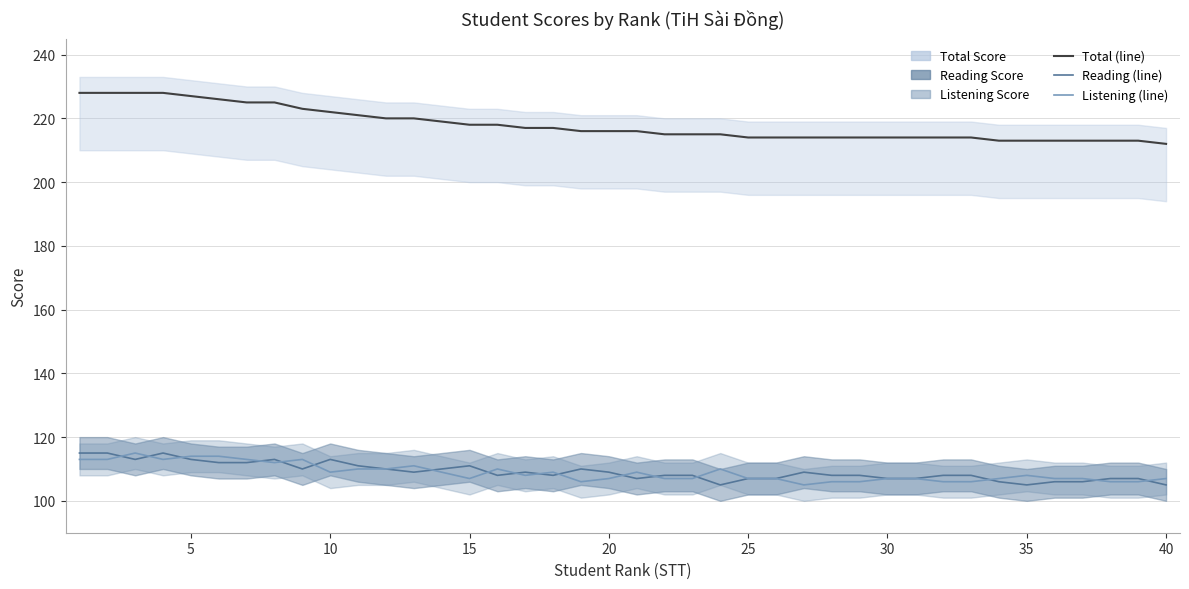

How many lines are shown in the chart?

3